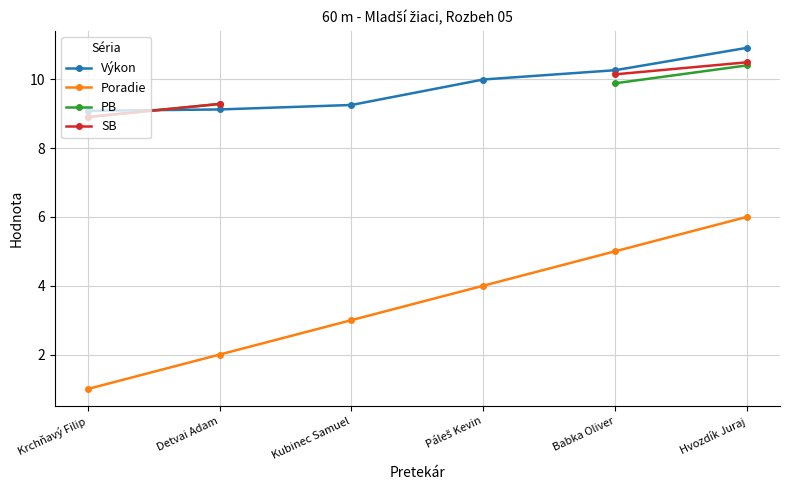

Where is Výkon nearest to the value 9?

Krchňavý Filip